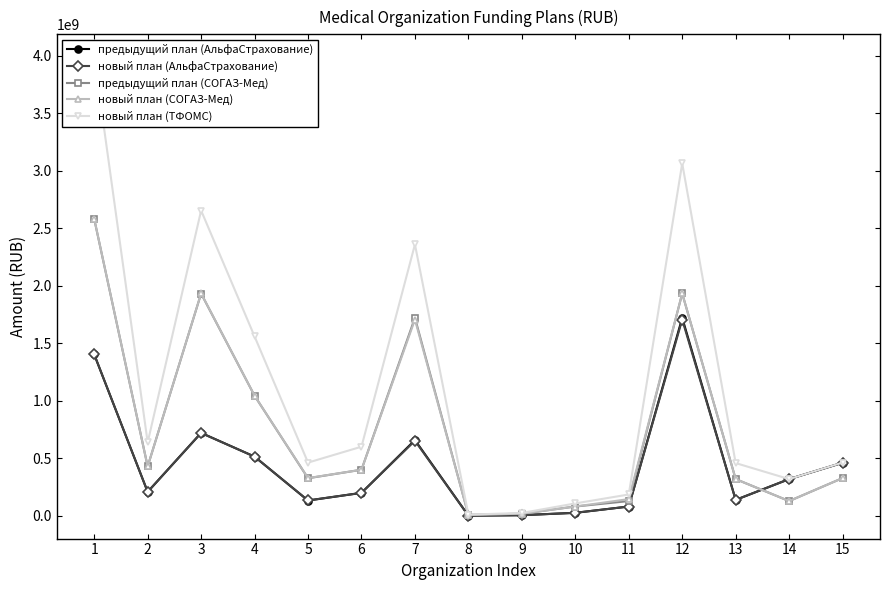

What is the value of the предыдущий план (СОГАЗ-Мед) point at the 9th from the left?

19207329.6